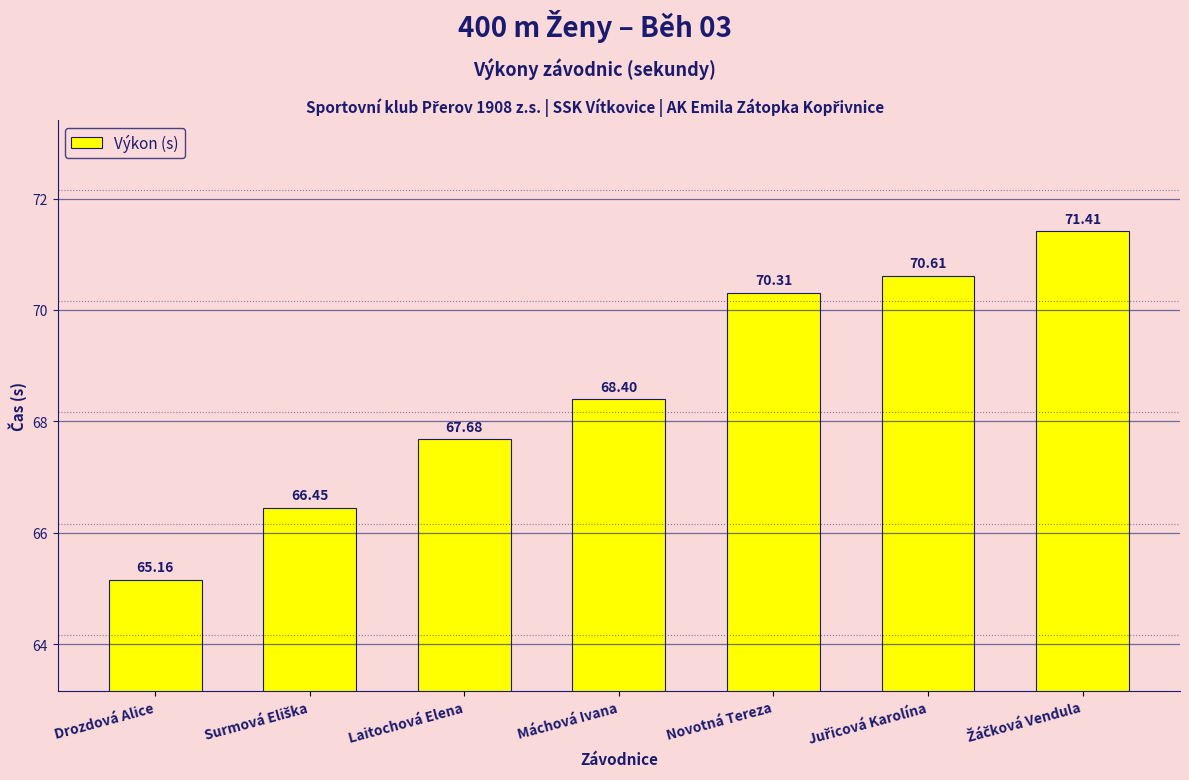

What is the value of the 6th bar from the left?

70.6